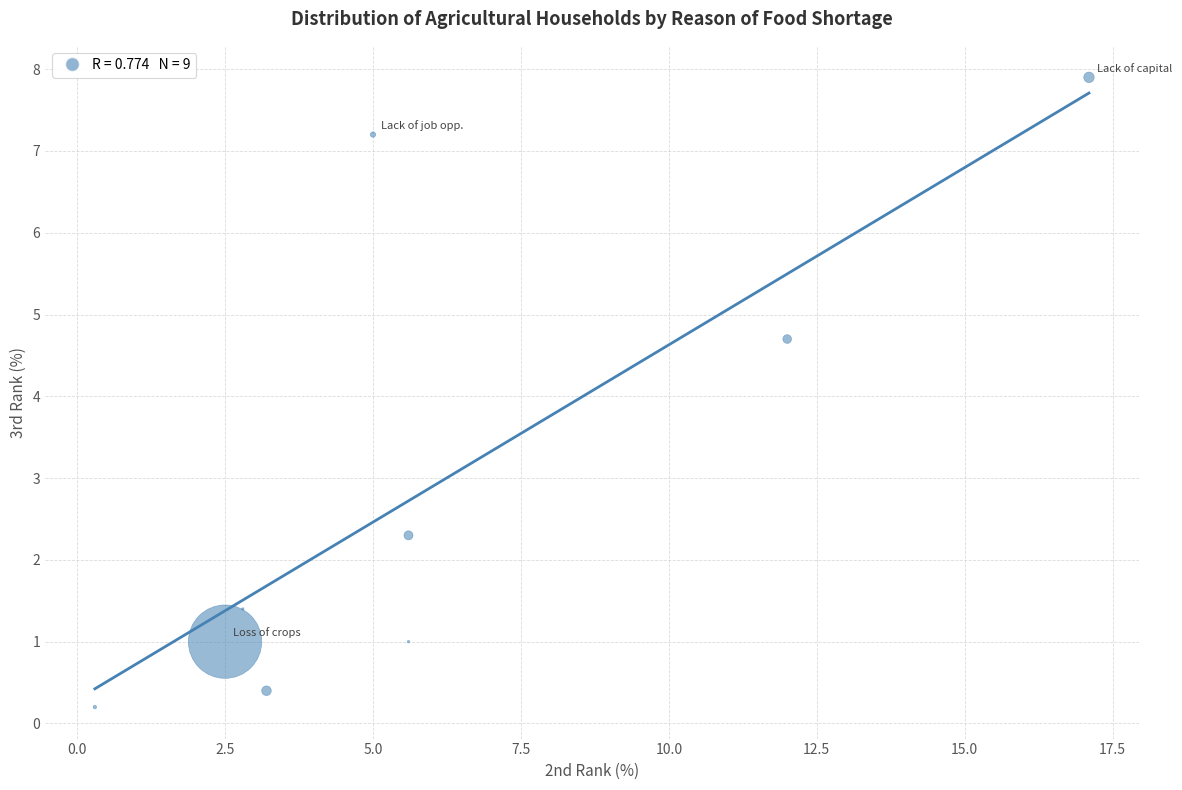

What Y value in the scatter plot is closest to 4?

4.7